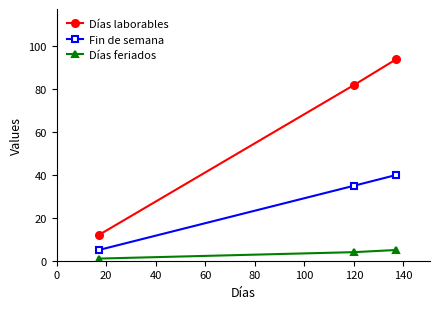

Which series has the largest total across all categories?

Días laborables